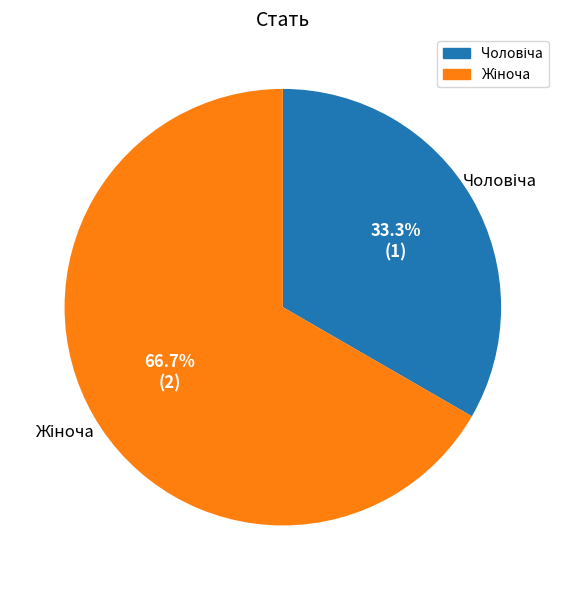

Is there a majority slice in this chart?

Yes